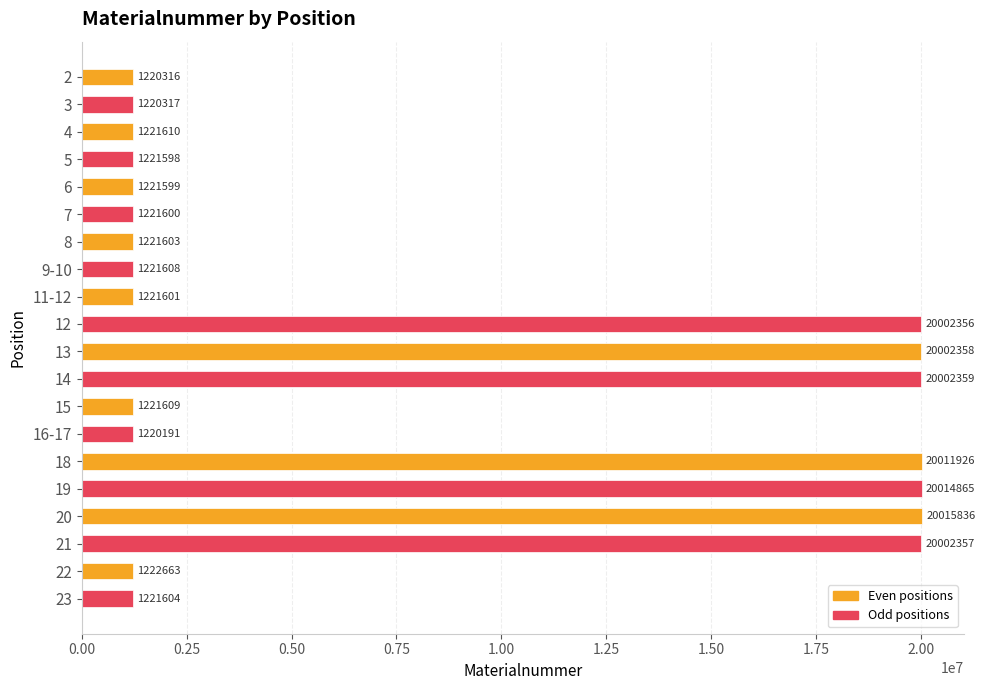

List the labels in order of value, smallest first.

16-17, 2, 3, 5, 6, 7, 11-12, 8, 23, 9-10, 15, 4, 22, 12, 21, 13, 14, 18, 19, 20